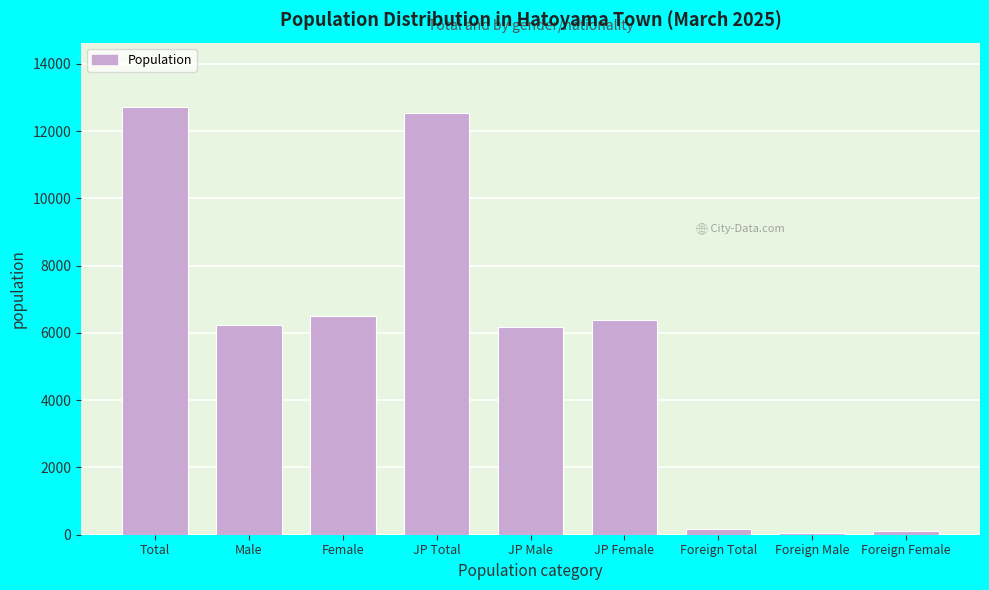

What is the label of the 4th bar from the right?

JP Female